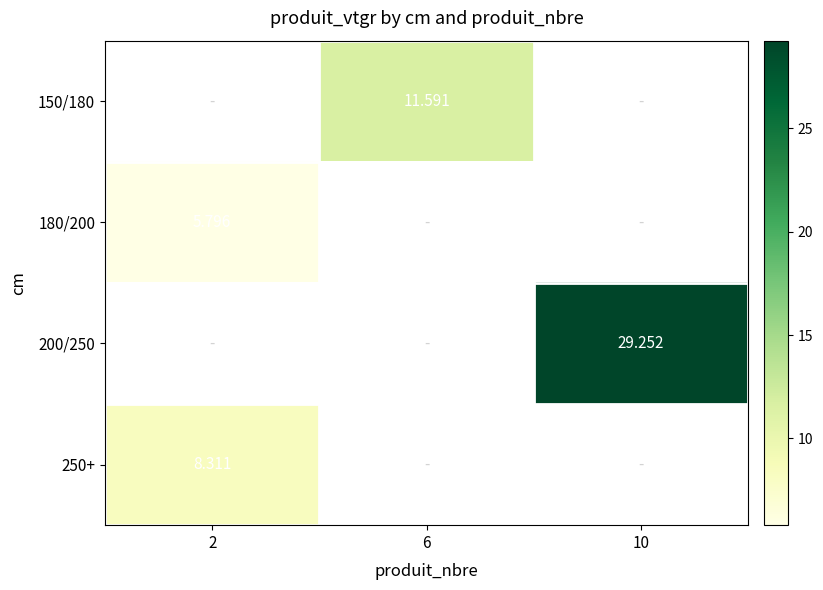

Between 2 and 10, which is larger?

10